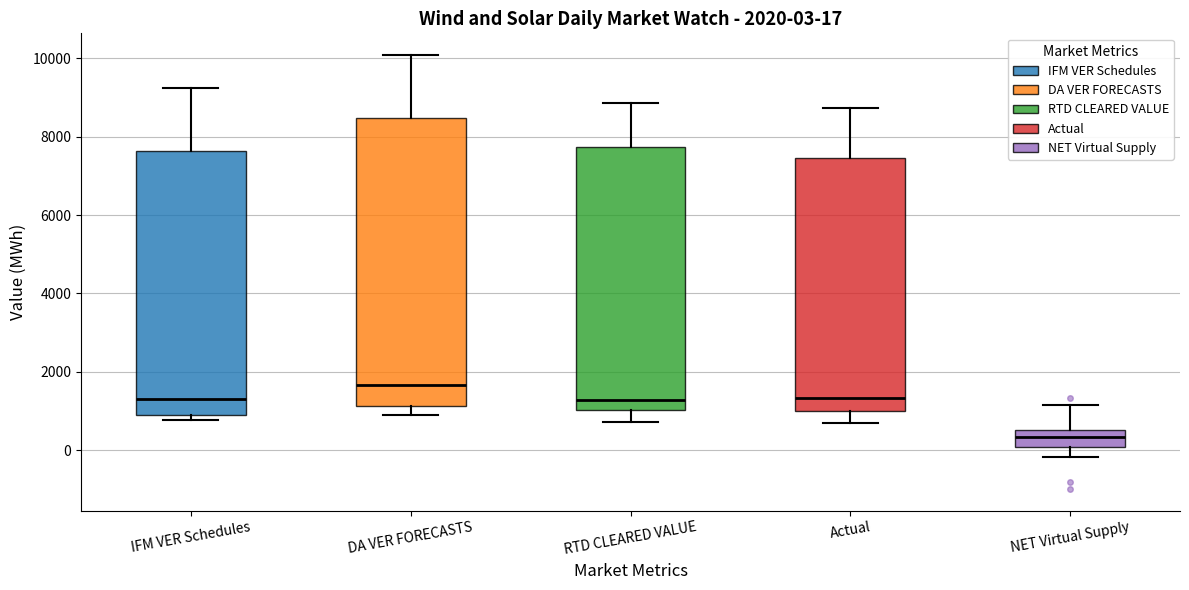

Which box is the tallest, from its lower edge to its upper edge?

DA VER FORECASTS